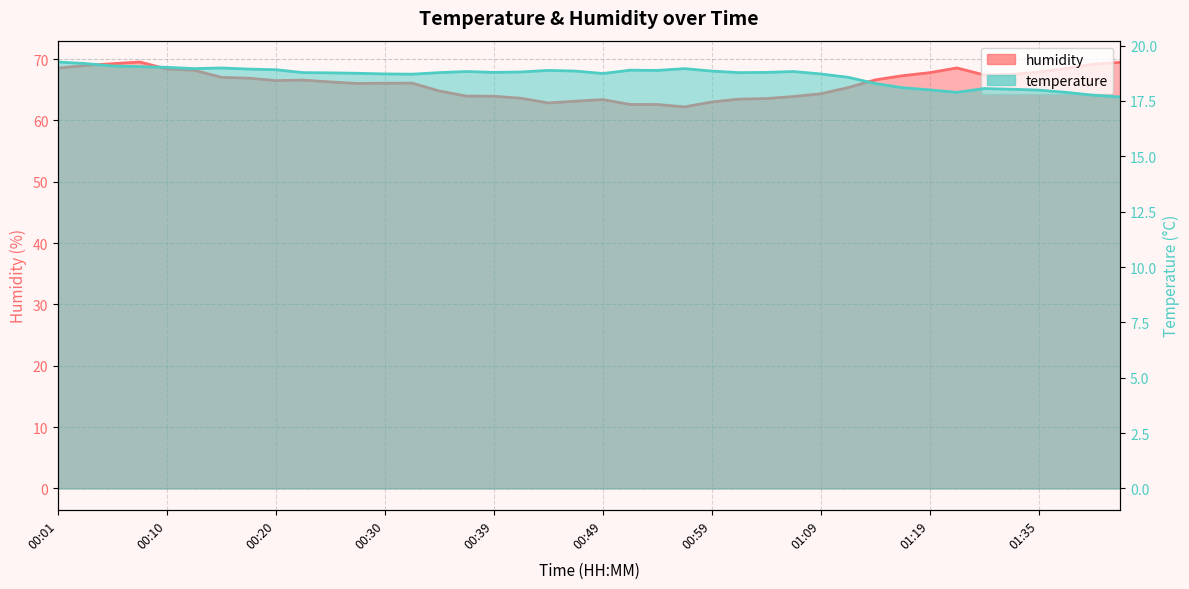

Reading right to left, extract all data points from this chart.

temperature: 01:43=17.7	01:40=17.8	01:38=17.9	01:35=18.0	01:33=18.0	01:30=18.1	01:22=17.9	01:19=18.0	01:17=18.1	01:14=18.3	01:12=18.6	01:09=18.7	01:06=18.8	01:04=18.8	01:01=18.8	00:59=18.9	00:57=19.0	00:54=18.9	00:52=18.9	00:49=18.7	00:47=18.9	00:44=18.9	00:42=18.8	00:39=18.8	00:37=18.8	00:35=18.8	00:32=18.7	00:30=18.7	00:27=18.8	00:25=18.8	00:22=18.8	00:20=18.9	00:18=18.9	00:15=19.0	00:13=19.0	00:10=19.0	00:08=19.1	00:05=19.1	00:03=19.2	00:01=19.3
humidity: 01:43=69.5	01:40=69.2	01:38=68.5	01:35=67.9	01:33=67.5	01:30=67.4	01:22=68.6	01:19=67.8	01:17=67.3	01:14=66.6	01:12=65.4	01:09=64.4	01:06=63.9	01:04=63.6	01:01=63.5	00:59=63.0	00:57=62.2	00:54=62.6	00:52=62.6	00:49=63.4	00:47=63.1	00:44=62.9	00:42=63.6	00:39=64.0	00:37=64.0	00:35=64.8	00:32=66.1	00:30=66.1	00:27=66.0	00:25=66.3	00:22=66.6	00:20=66.5	00:18=66.9	00:15=67.0	00:13=68.2	00:10=68.4	00:08=69.5	00:05=69.3	00:03=69.0	00:01=68.5